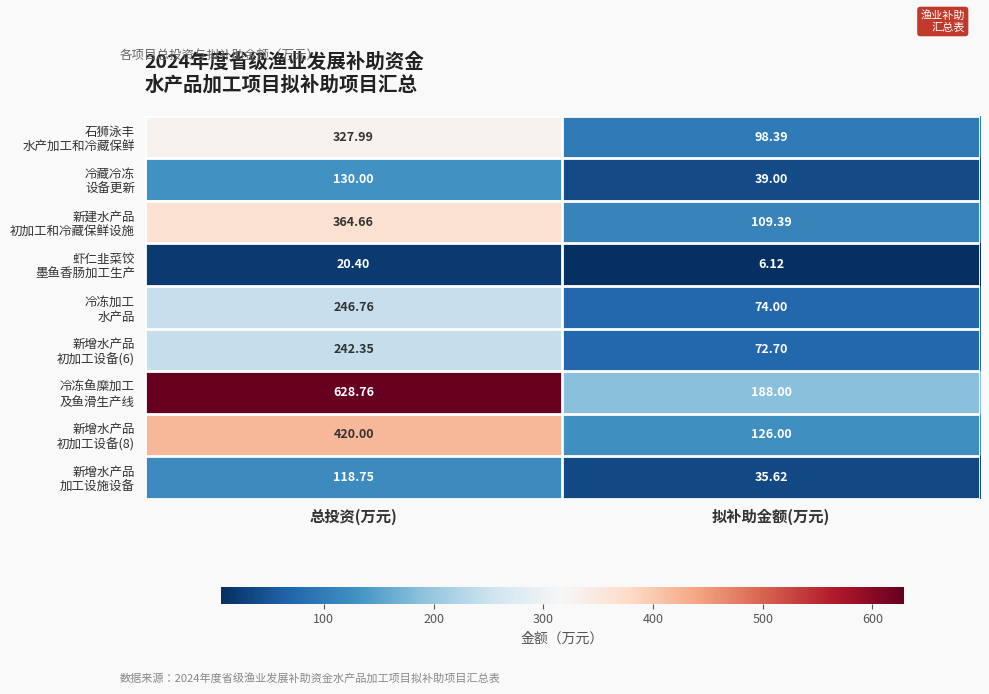

At which category does the chart reach its minimum across all series?

拟补助金额(万元)